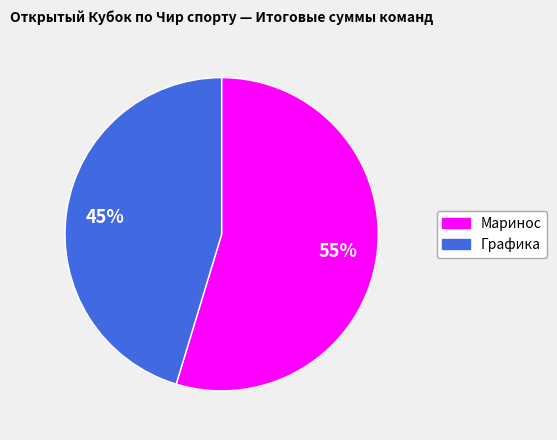

Which slice is the largest?

Маринос